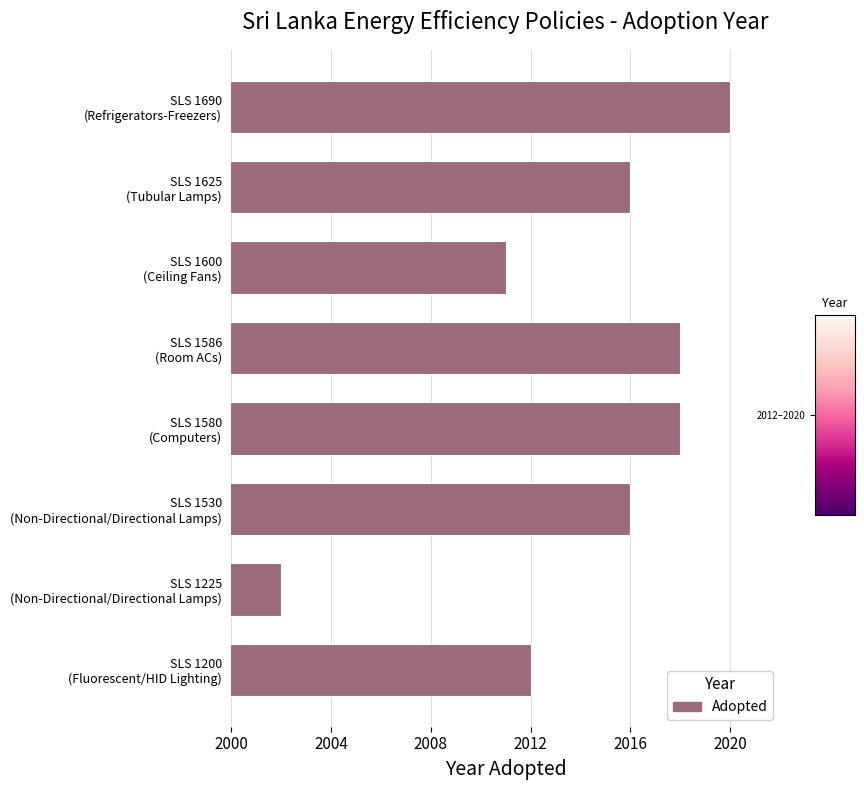

Where is the data nearest to the value 2011?

SLS 1600
(Ceiling Fans)